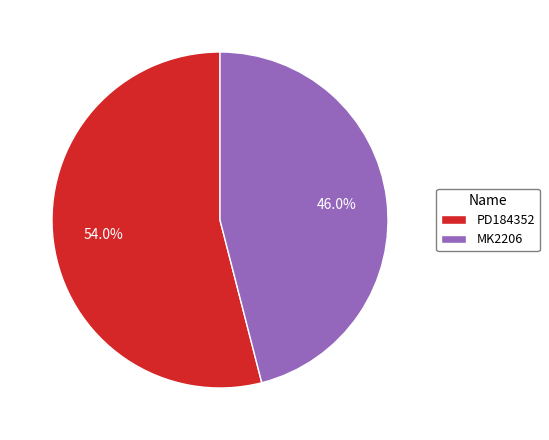

What is the total percentage of PD184352 and MK2206?

100.0%